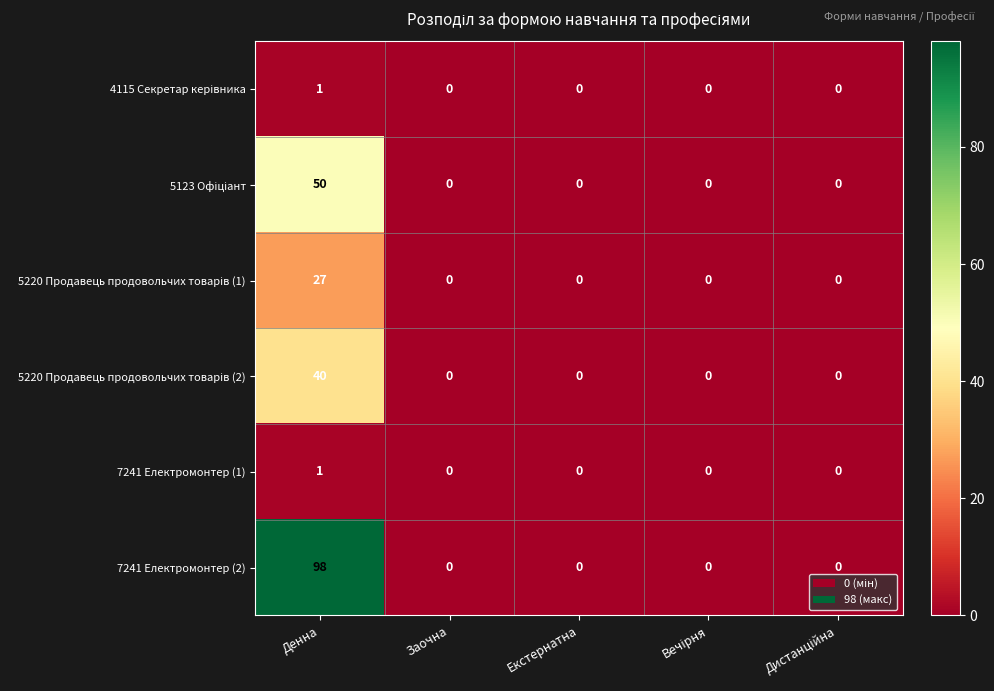

How many 7241 Електромонтер (1) values are between 0 and 1?

5